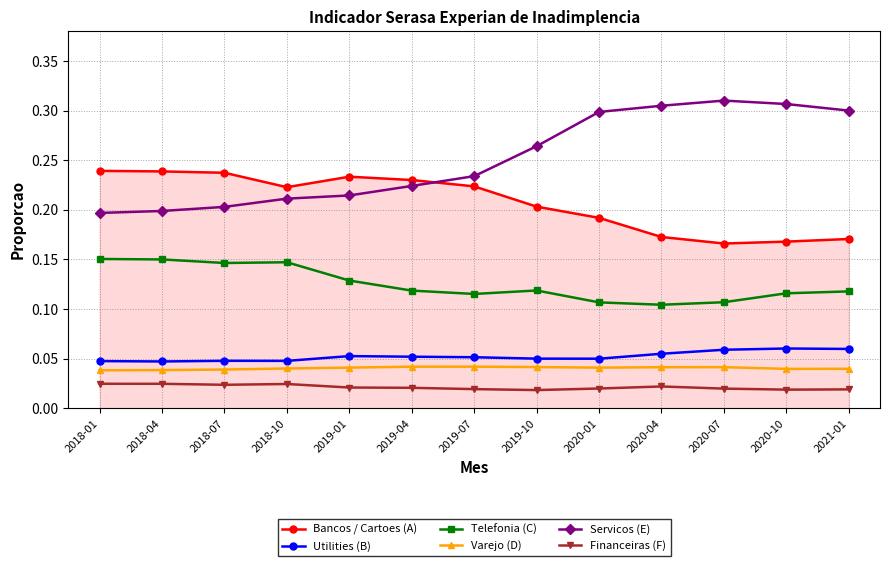

At 2020-07, list the series in order from largest to smallest.

Servicos (E), Bancos / Cartoes (A), Telefonia (C), Utilities (B), Varejo (D), Financeiras (F)